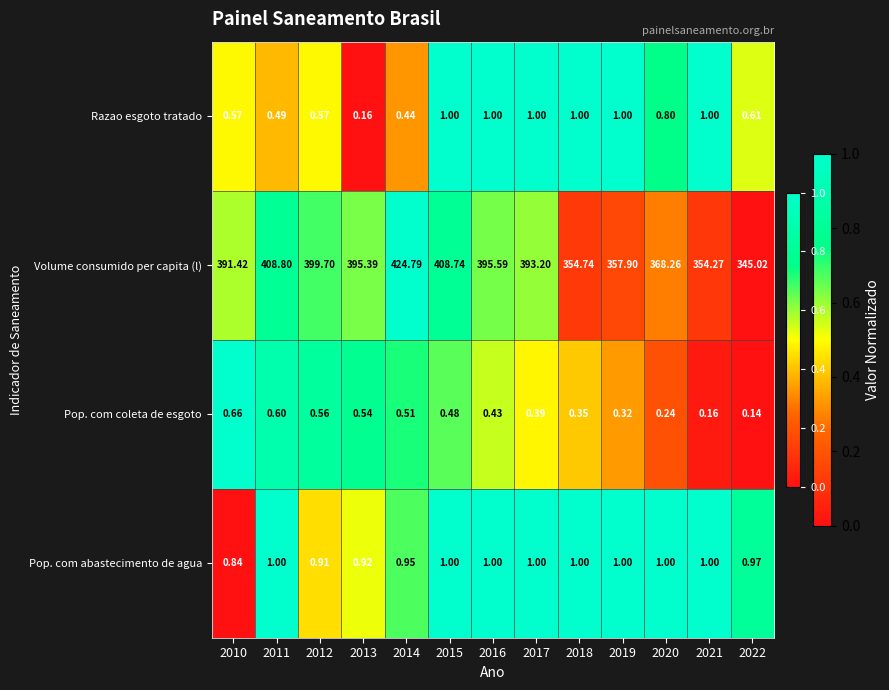

How many data points does each series have?

13